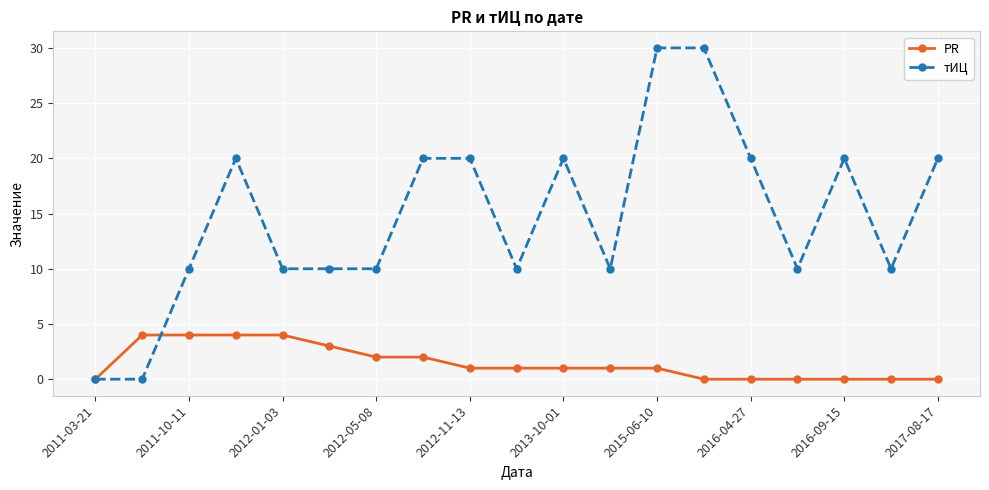

Rank the series by their average value, from lowest to highest.

PR, тИЦ